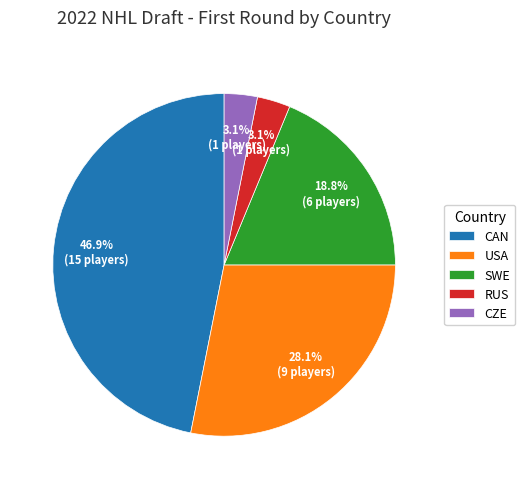

What is the largest slice in the pie chart?

CAN